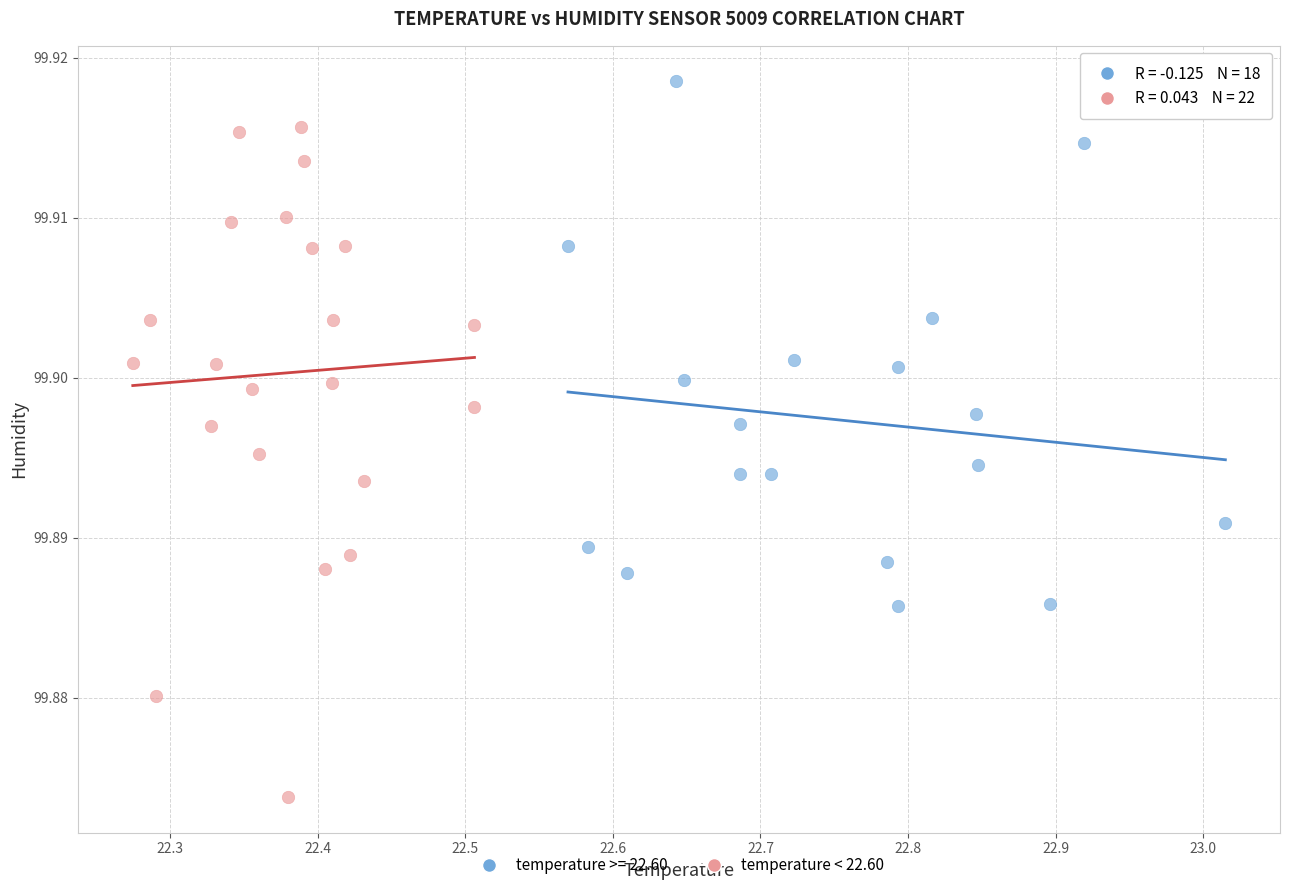

Which series has the largest Y range (max minus min)?

temperature < 22.60